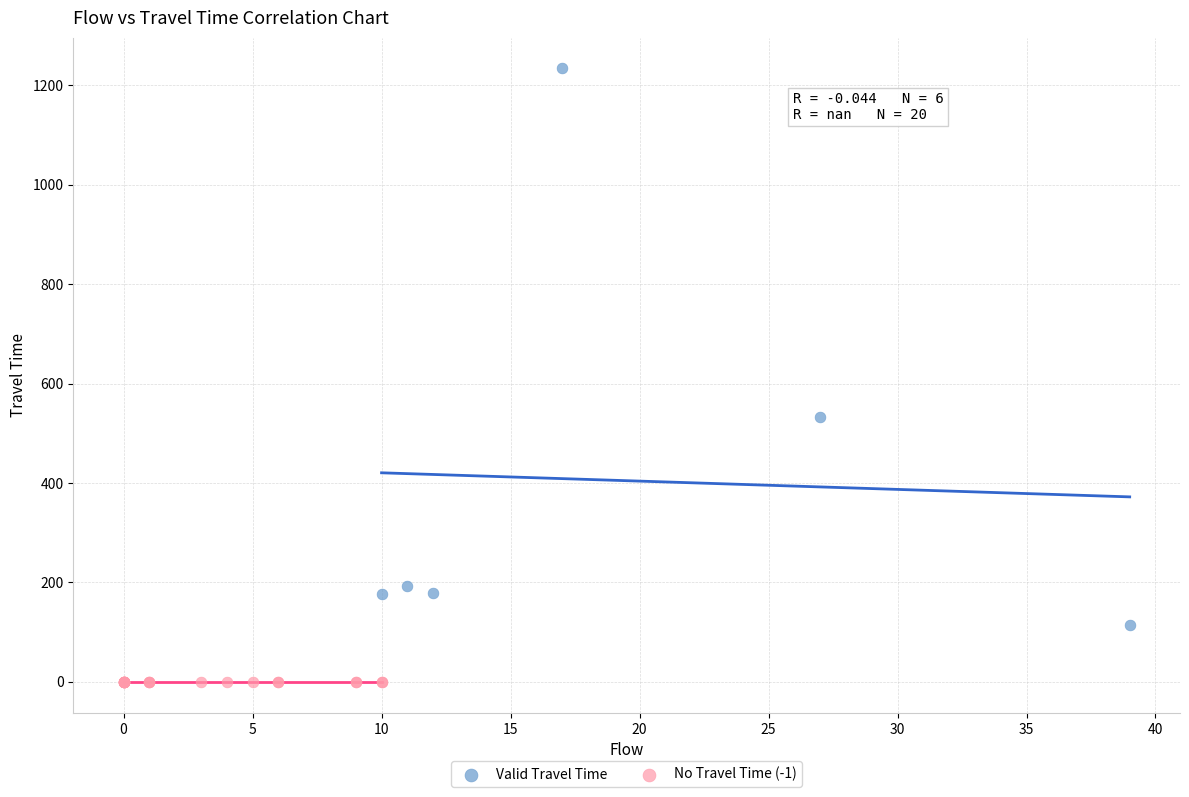

Which series contains the lowest Y value?

No Travel Time (-1)